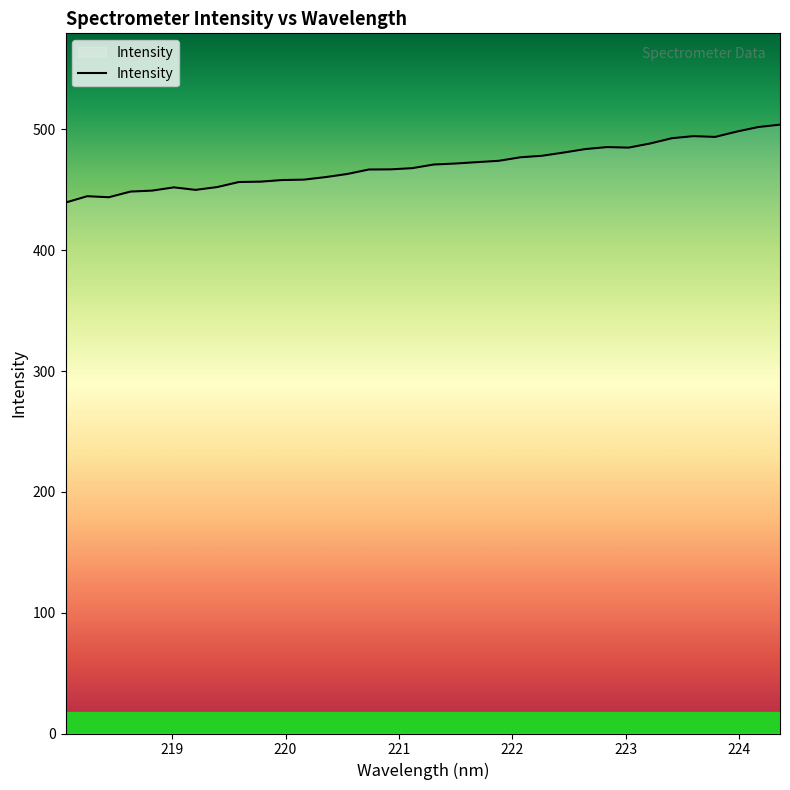

What is the difference between the maximum and minimum values?

64.5